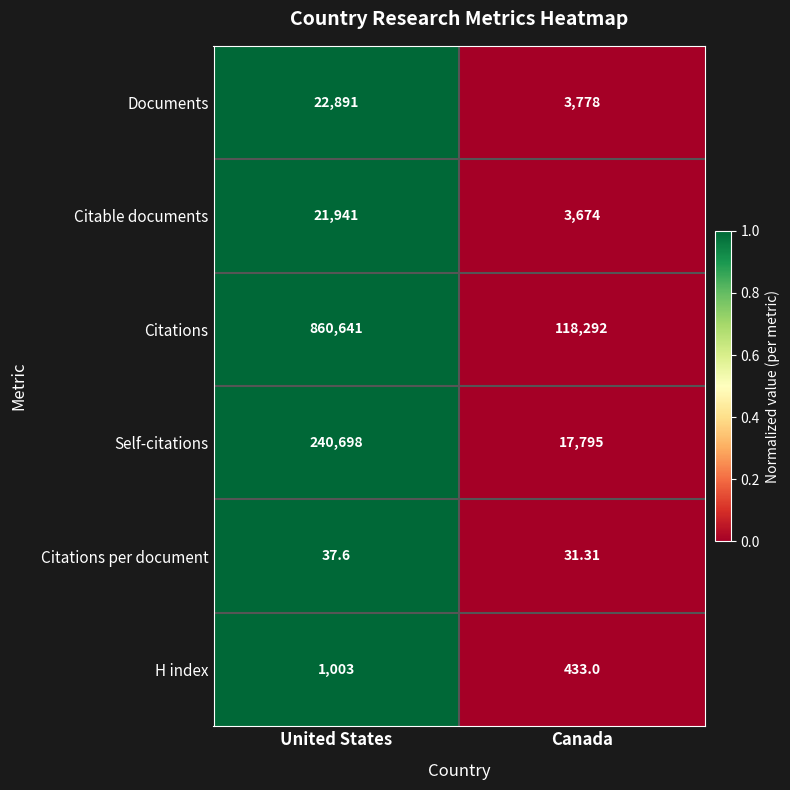

Where is Self-citations nearest to the value 129246?

Canada